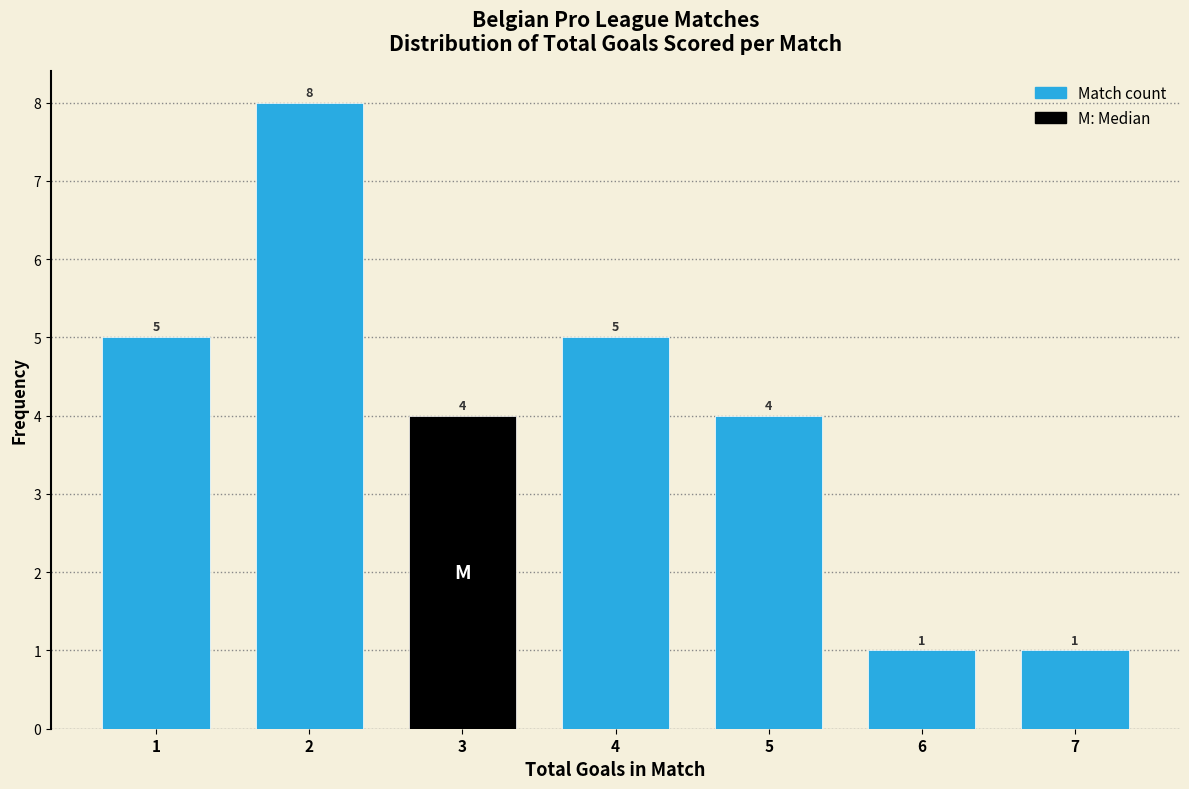

Reading left to right, list every bar in this chart as the range it spans on the x-axis followed by its height.

0.5 to 1.5: 5
1.5 to 2.5: 8
2.5 to 3.5: 4
3.5 to 4.5: 5
4.5 to 5.5: 4
5.5 to 6.5: 1
6.5 to 7.5: 1